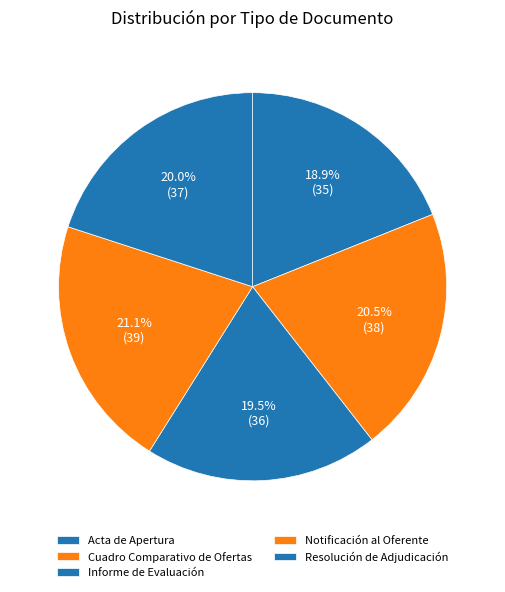

Count the number of slices in the pie.

5